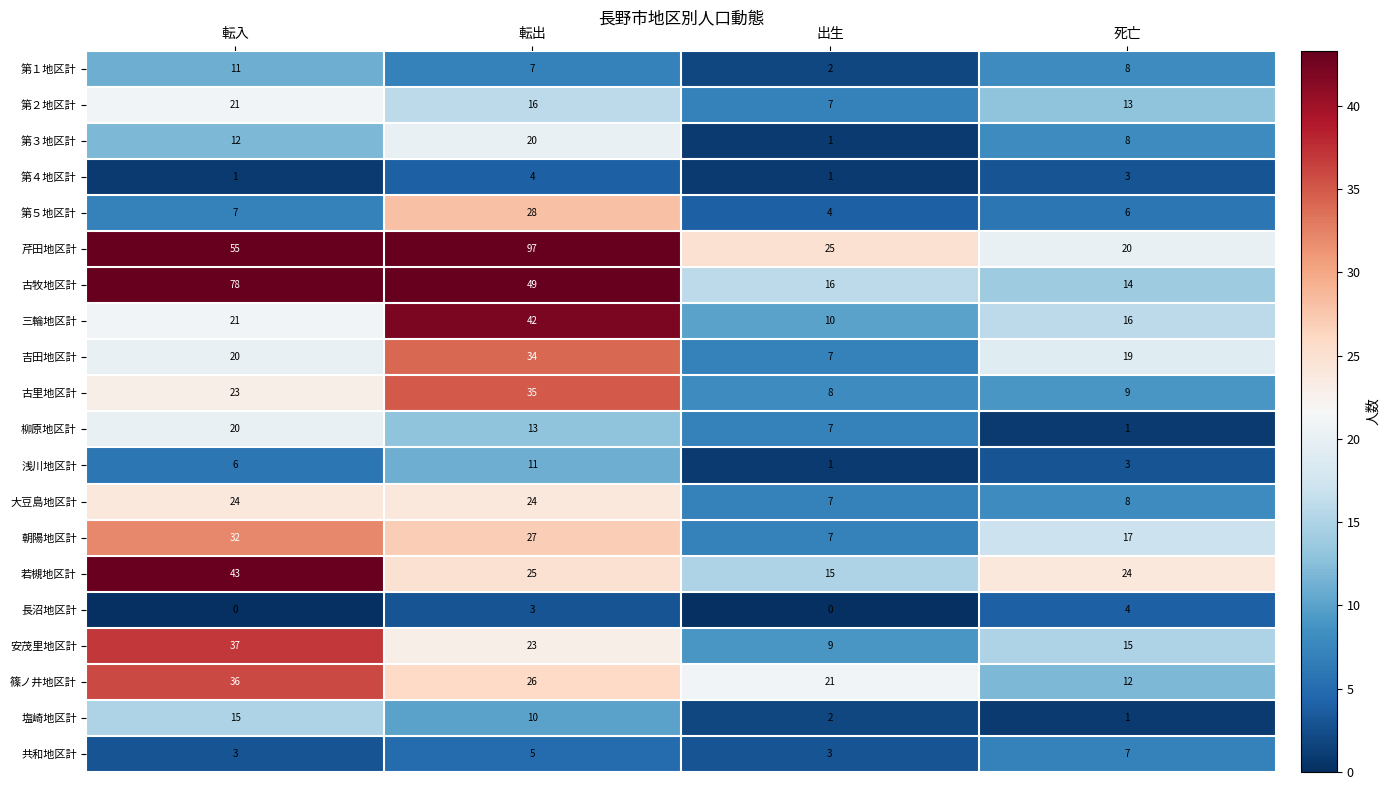

List the labels in order of 塩崎地区計 value, largest first.

転入, 転出, 出生, 死亡